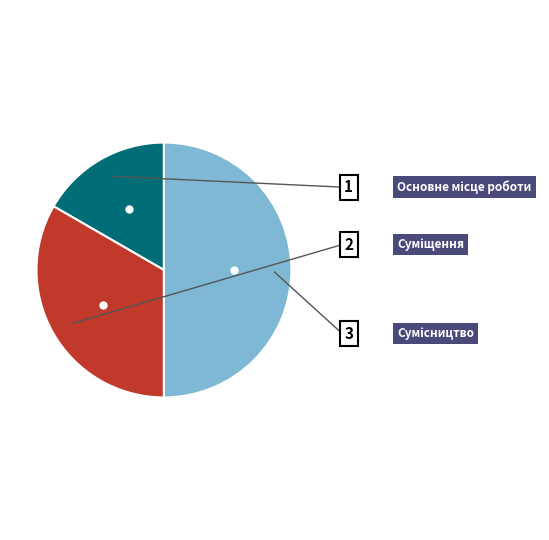

Does Суміщення account for over 50% of the chart?

No